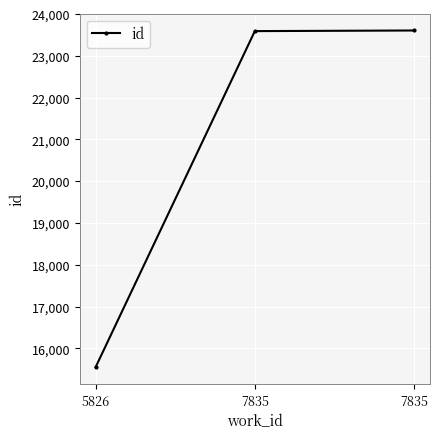

Where is the data nearest to the value 19576?

7835